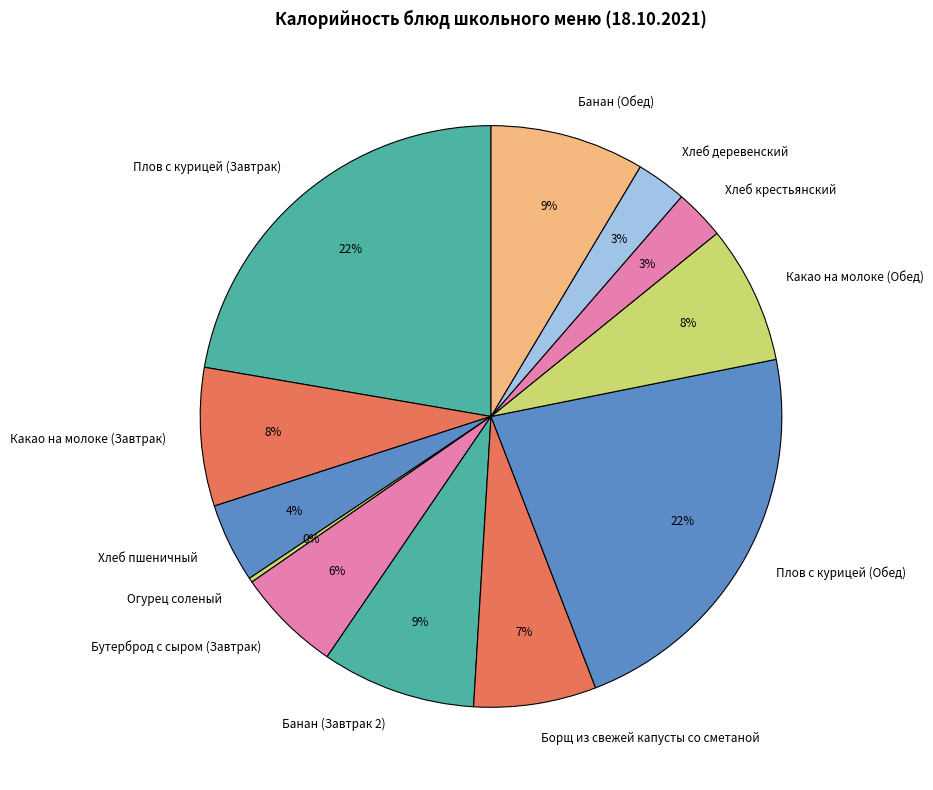

What percentage is the Плов с курицей (Завтрак) slice, to the nearest percent?

22%